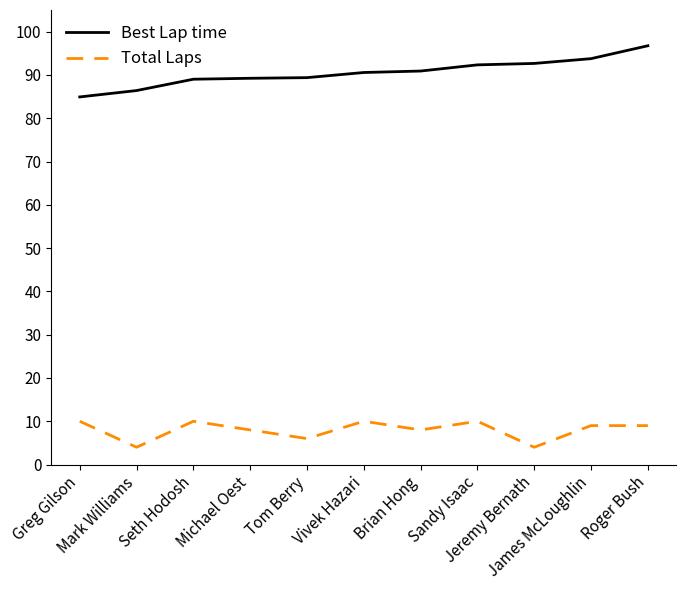

Where does the Total Laps series first go above 9?

Greg Gilson